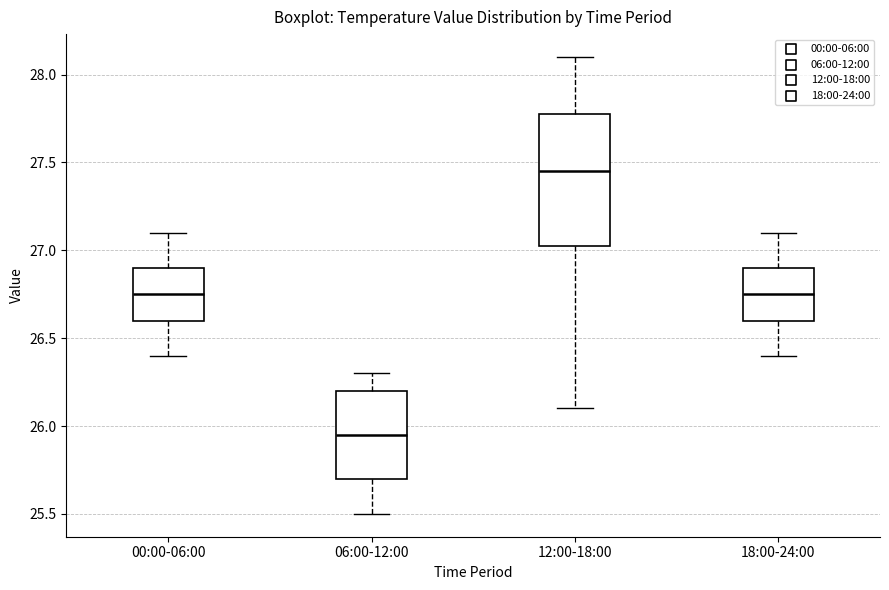

Comparing the boxes themselves (not the whiskers), which one is the tallest?

12:00-18:00